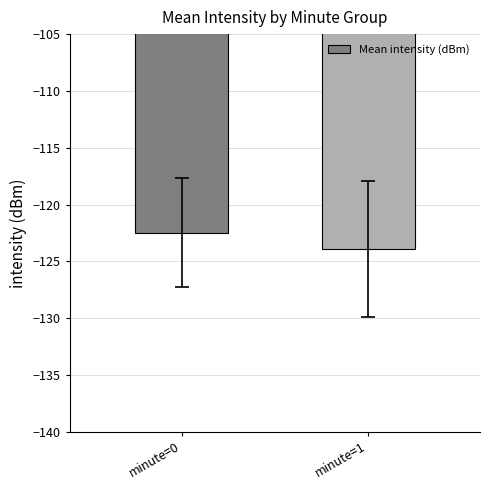

Is it true that the value at minute=0 is -122.5?

True